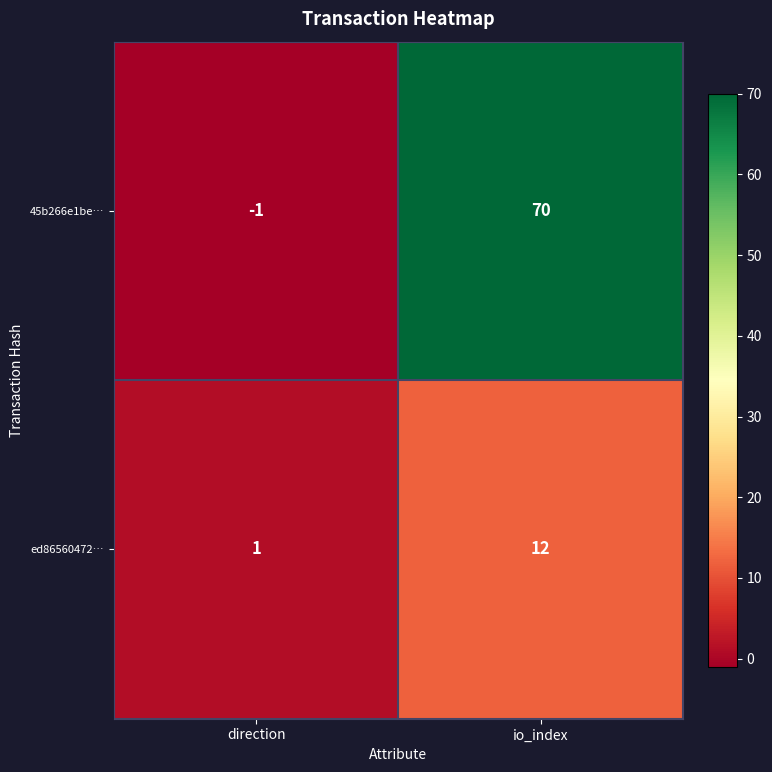

List the series in order of their peak value, highest first.

45b266e1be…, ed86560472…